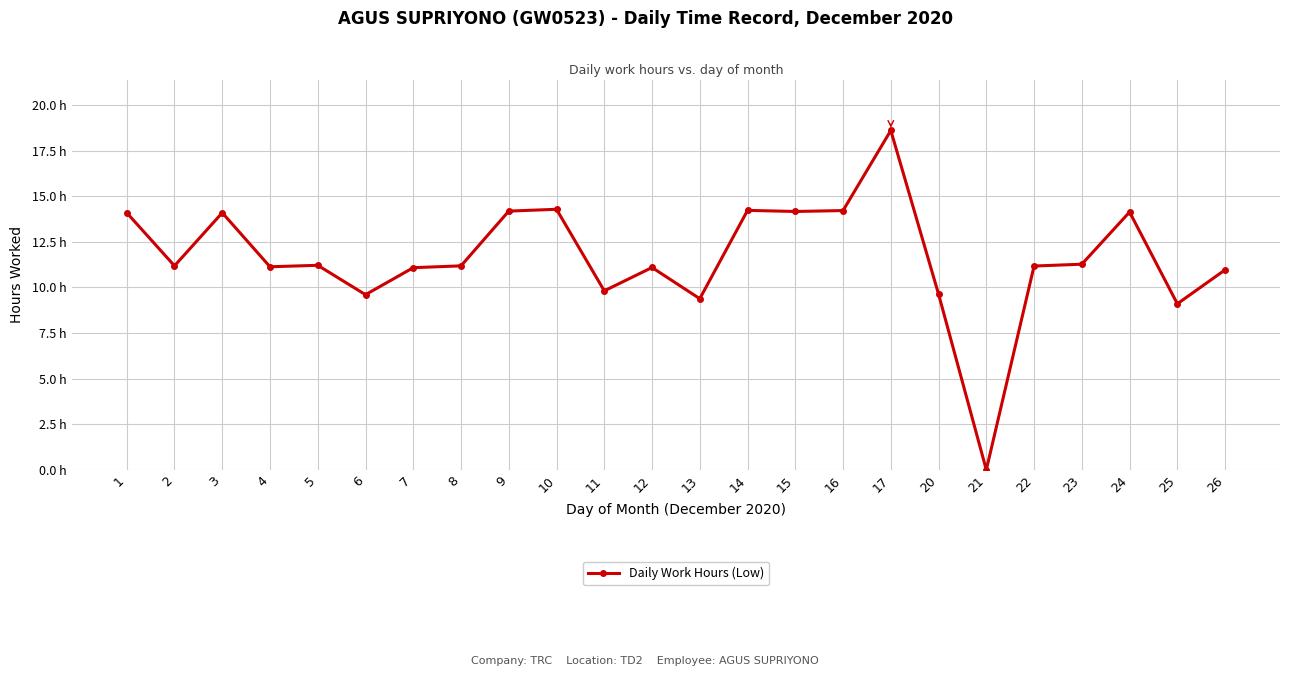

What is the sum of all values?

279.8